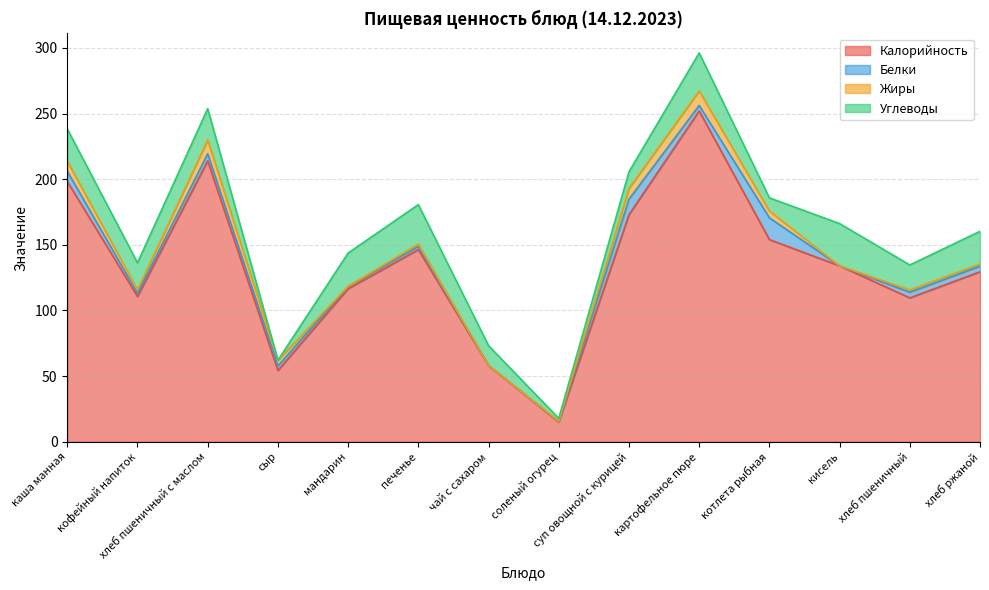

List the labels in order of Белки value, largest first.

котлета рыбная, суп овощной с курицей, каша манная, хлеб пшеничный с маслом, хлеб пшеничный, хлеб ржаной, картофельное пюре, сыр, кофейный напиток, печенье, мандарин, соленый огурец, чай с сахаром, кисель